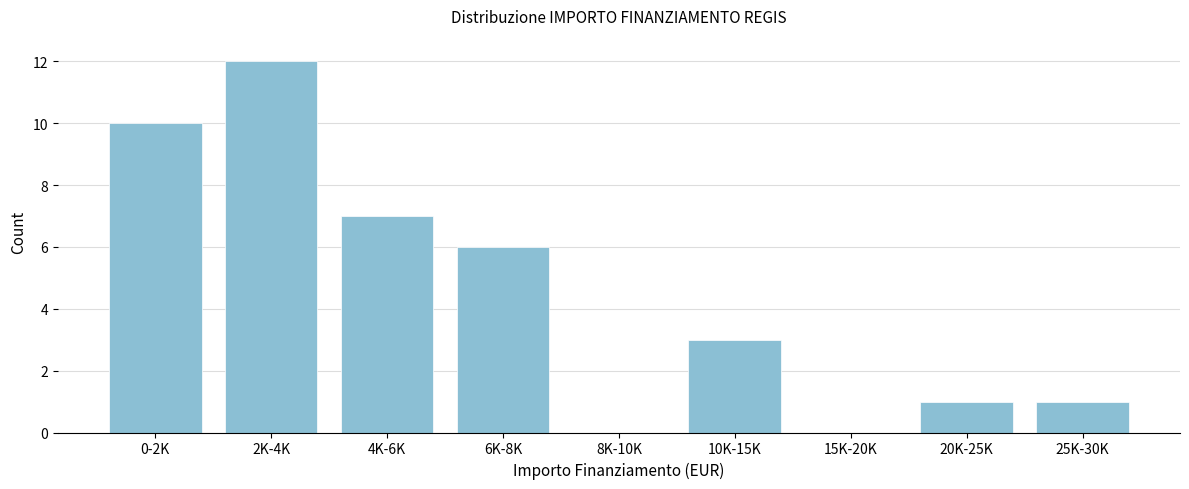

Reading right to left, transcribe all the data shown in this chart.

25K-30K=1	20K-25K=1	15K-20K=0	10K-15K=3	8K-10K=0	6K-8K=6	4K-6K=7	2K-4K=12	0-2K=10